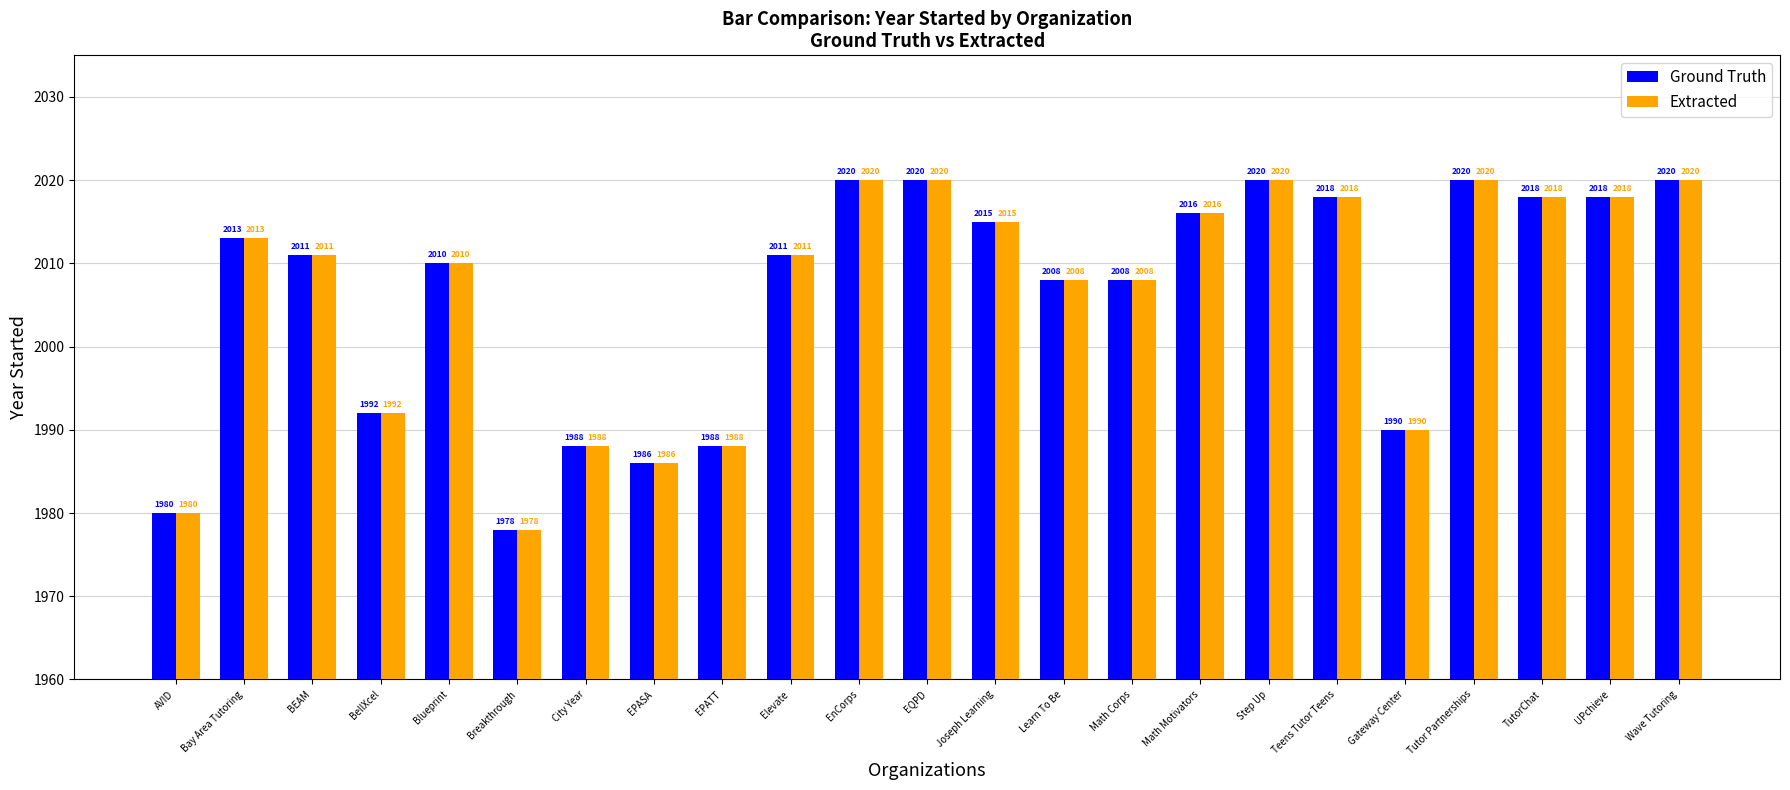

What is the sum of all Extracted values?

46148